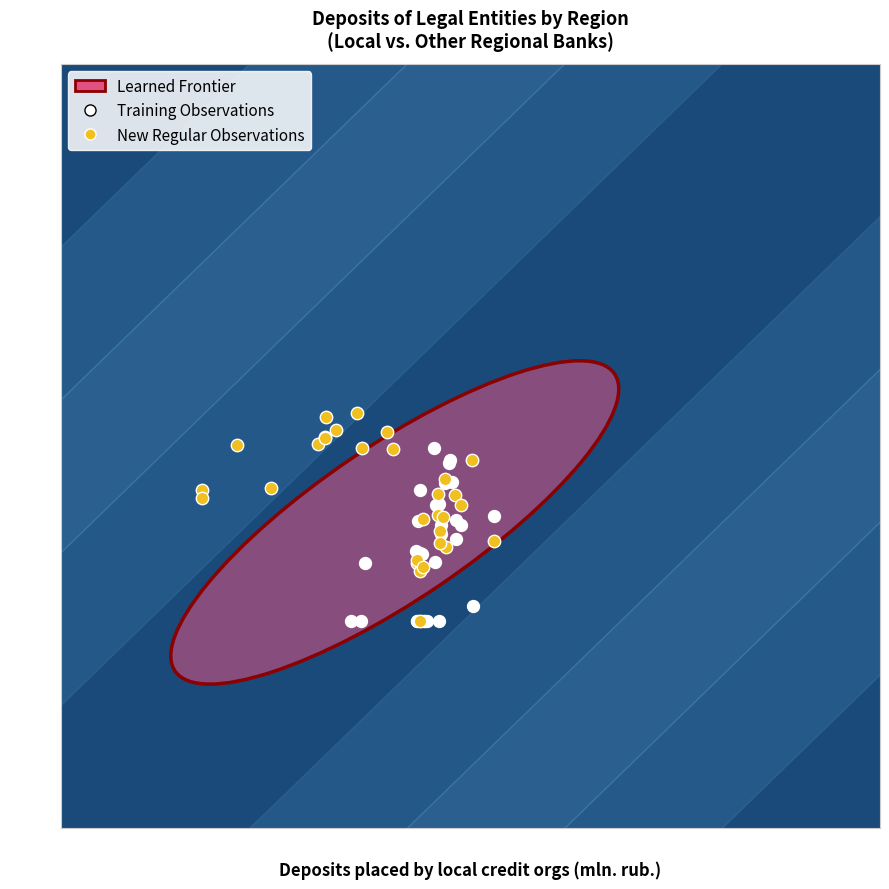

Which series reaches the maximum Y coordinate?

New Regular Observations